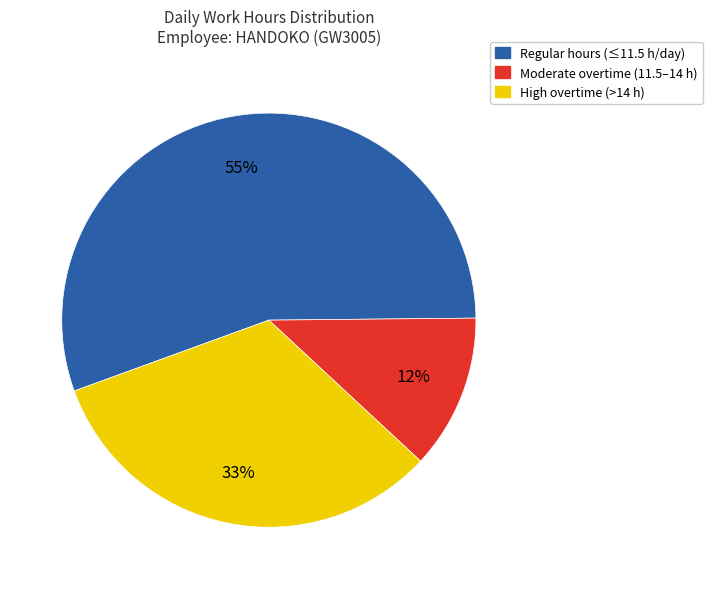

To the nearest percent, what is the difference between the largest and smallest slice percentages?

43%